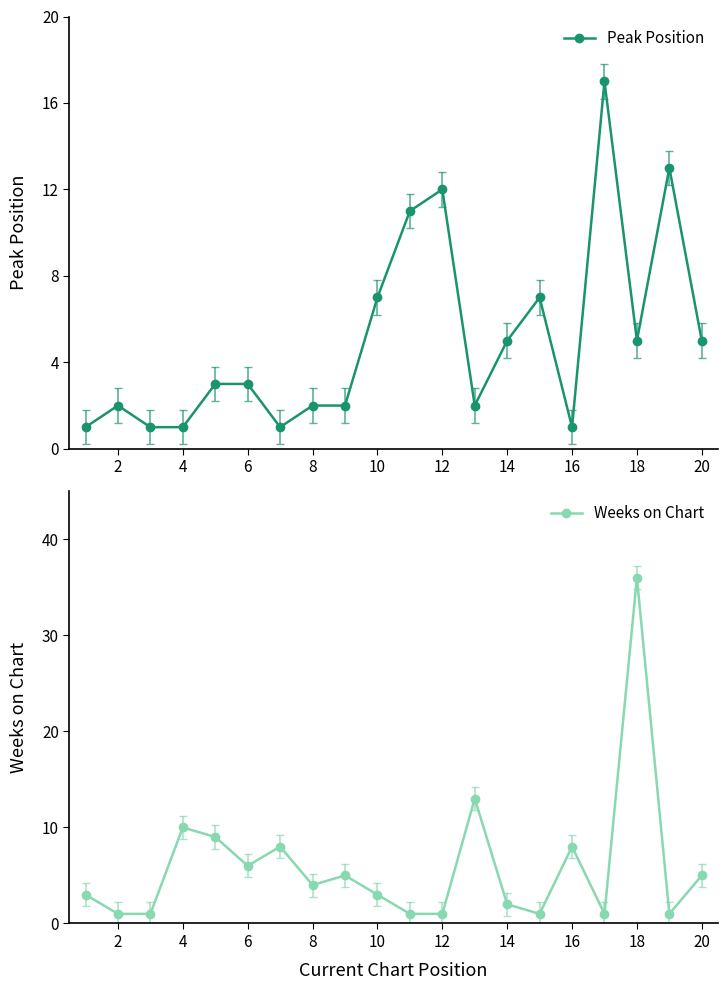

At which label does Weeks on Chart first exceed 4?

4